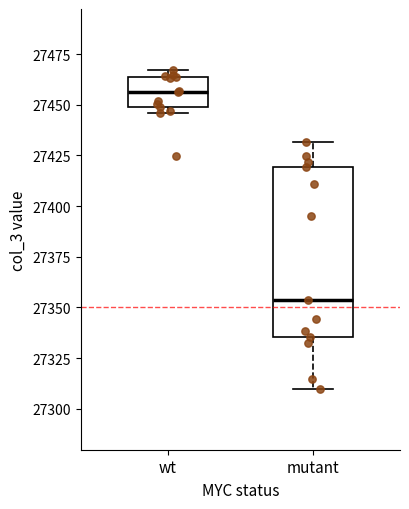

Comparing the boxes themselves (not the whiskers), which one is the tallest?

mutant